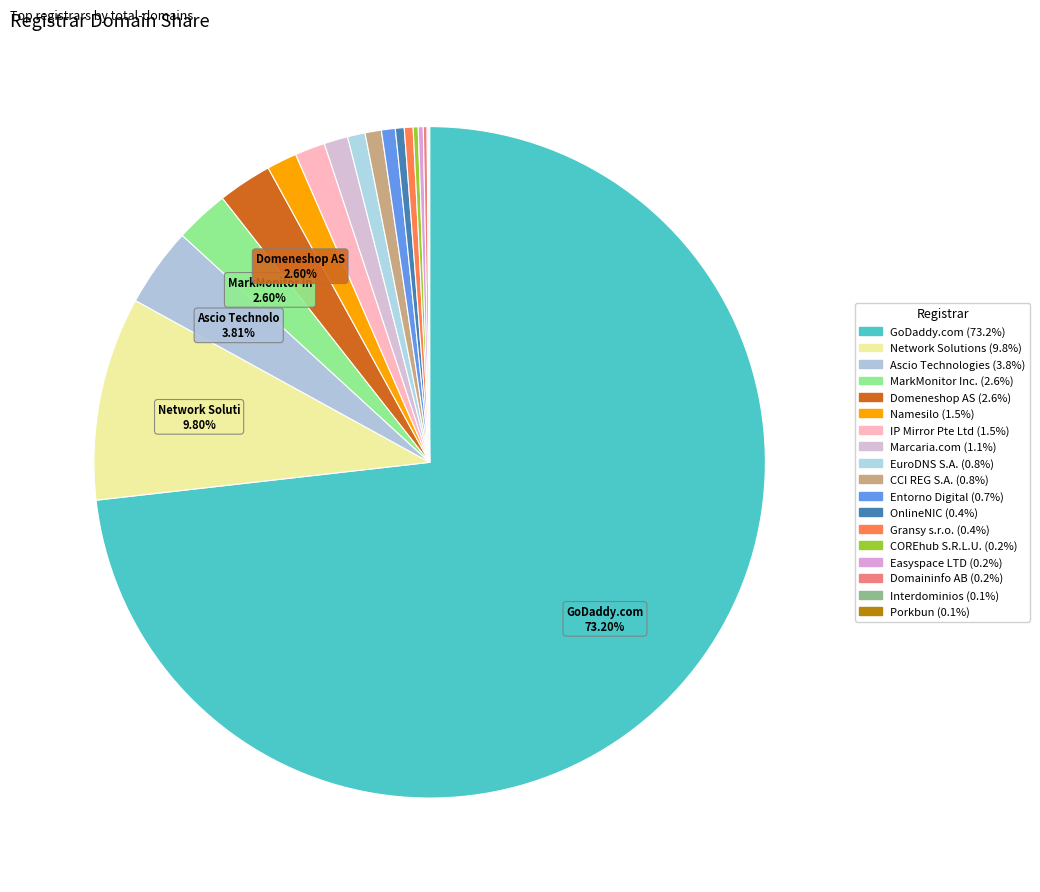

How many segments does this pie chart have?

18